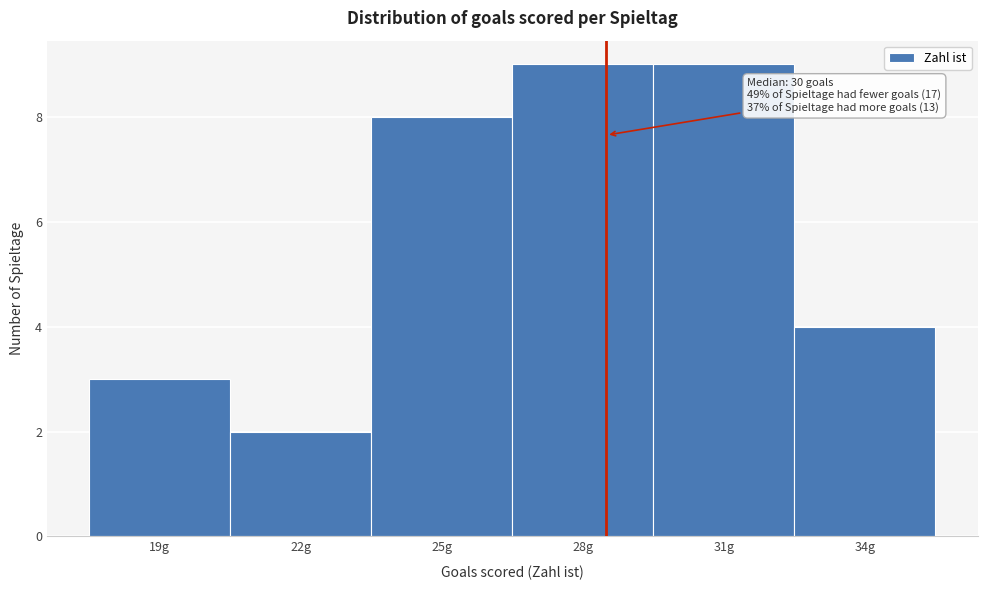

Reading right to left, extract all data points from this chart.

34g=4	31g=9	28g=9	25g=8	22g=2	19g=3